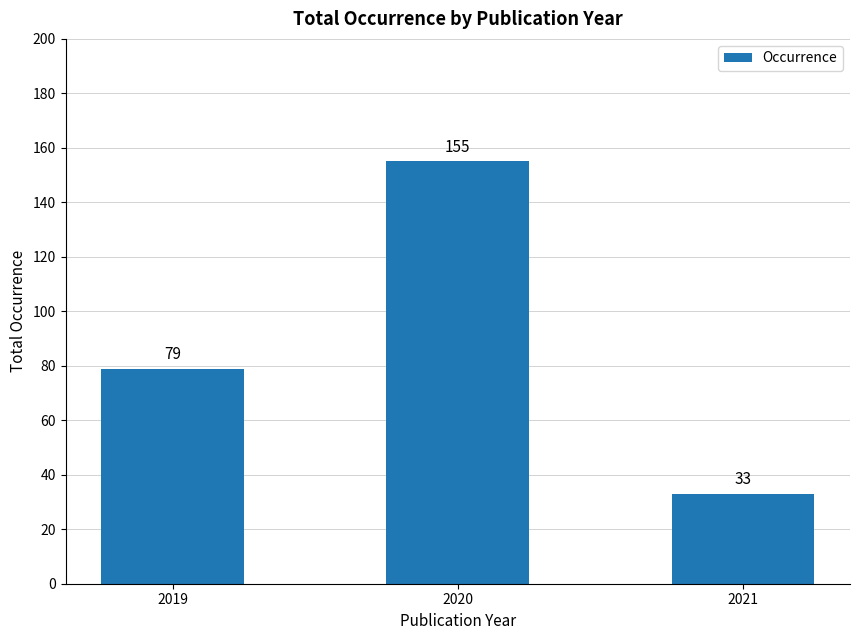

What is the value of the 2nd bar from the left?

155